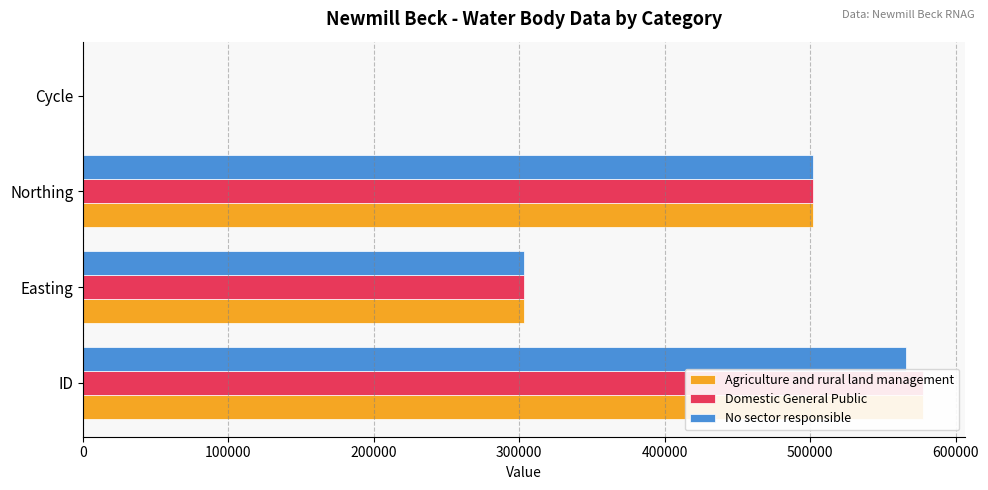

How many categories are shown in the chart?

4